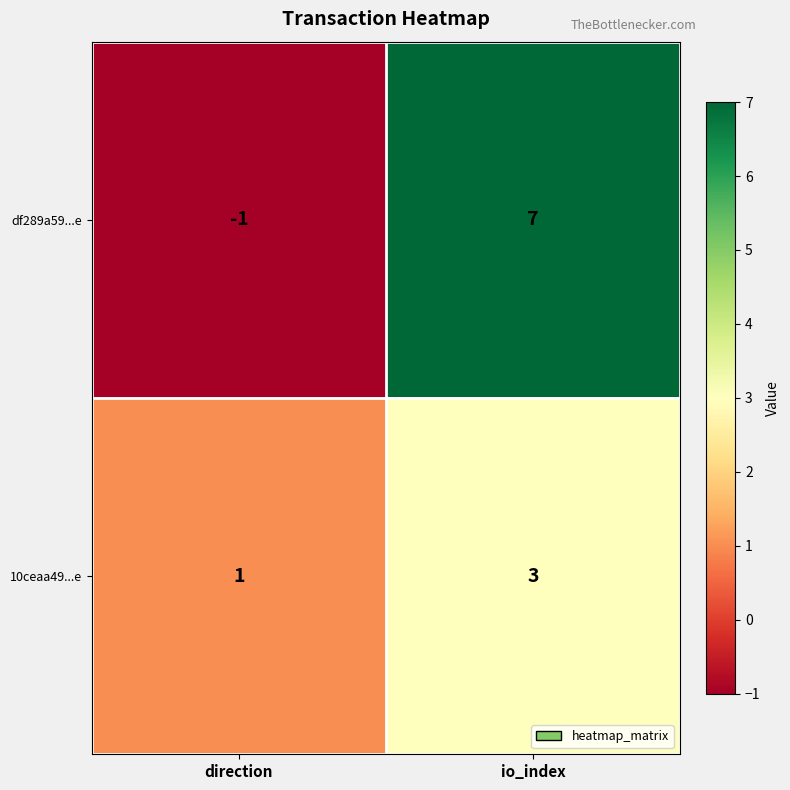

At which category is the sum across all series the highest?

io_index